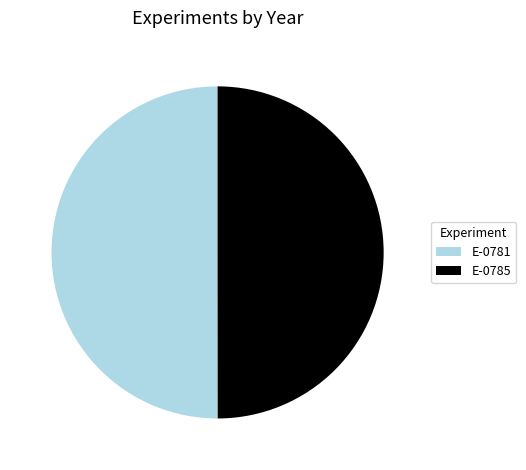

How many slices are in this pie chart?

2